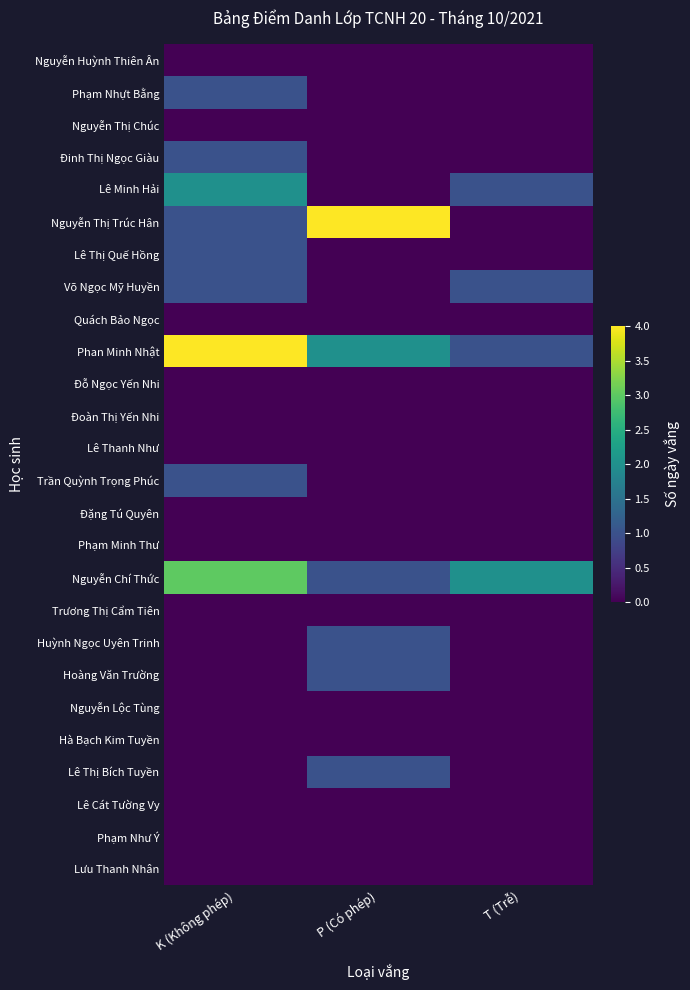

Reading left to right, list all the values displayed in this chart.

Nguyễn Huỳnh Thiên Ân: K (Không phép)=0	P (Có phép)=0	T (Trễ)=0
Phạm Nhựt Bằng: K (Không phép)=1	P (Có phép)=0	T (Trễ)=0
Nguyễn Thị Chúc: K (Không phép)=0	P (Có phép)=0	T (Trễ)=0
Đinh Thị Ngọc Giàu: K (Không phép)=1	P (Có phép)=0	T (Trễ)=0
Lê Minh Hải: K (Không phép)=2	P (Có phép)=0	T (Trễ)=1
Nguyễn Thị Trúc Hân: K (Không phép)=1	P (Có phép)=4	T (Trễ)=0
Lê Thị Quế Hồng: K (Không phép)=1	P (Có phép)=0	T (Trễ)=0
Võ Ngọc Mỹ Huyền: K (Không phép)=1	P (Có phép)=0	T (Trễ)=1
Quách Bảo Ngọc: K (Không phép)=0	P (Có phép)=0	T (Trễ)=0
Phan Minh Nhật: K (Không phép)=4	P (Có phép)=2	T (Trễ)=1
Đỗ Ngọc Yến Nhi: K (Không phép)=0	P (Có phép)=0	T (Trễ)=0
Đoàn Thị Yến Nhi: K (Không phép)=0	P (Có phép)=0	T (Trễ)=0
Lê Thanh Như: K (Không phép)=0	P (Có phép)=0	T (Trễ)=0
Trần Quỳnh Trọng Phúc: K (Không phép)=1	P (Có phép)=0	T (Trễ)=0
Đặng Tú Quyên: K (Không phép)=0	P (Có phép)=0	T (Trễ)=0
Phạm Minh Thư: K (Không phép)=0	P (Có phép)=0	T (Trễ)=0
Nguyễn Chí Thức: K (Không phép)=3	P (Có phép)=1	T (Trễ)=2
Trương Thị Cẩm Tiên: K (Không phép)=0	P (Có phép)=0	T (Trễ)=0
Huỳnh Ngọc Uyên Trinh: K (Không phép)=0	P (Có phép)=1	T (Trễ)=0
Hoàng Văn Trường: K (Không phép)=0	P (Có phép)=1	T (Trễ)=0
Nguyễn Lộc Tùng: K (Không phép)=0	P (Có phép)=0	T (Trễ)=0
Hà Bạch Kim Tuyền: K (Không phép)=0	P (Có phép)=0	T (Trễ)=0
Lê Thị Bích Tuyền: K (Không phép)=0	P (Có phép)=1	T (Trễ)=0
Lê Cát Tường Vy: K (Không phép)=0	P (Có phép)=0	T (Trễ)=0
Phạm Như Ý: K (Không phép)=0	P (Có phép)=0	T (Trễ)=0
Lưu Thanh Nhân: K (Không phép)=0	P (Có phép)=0	T (Trễ)=0